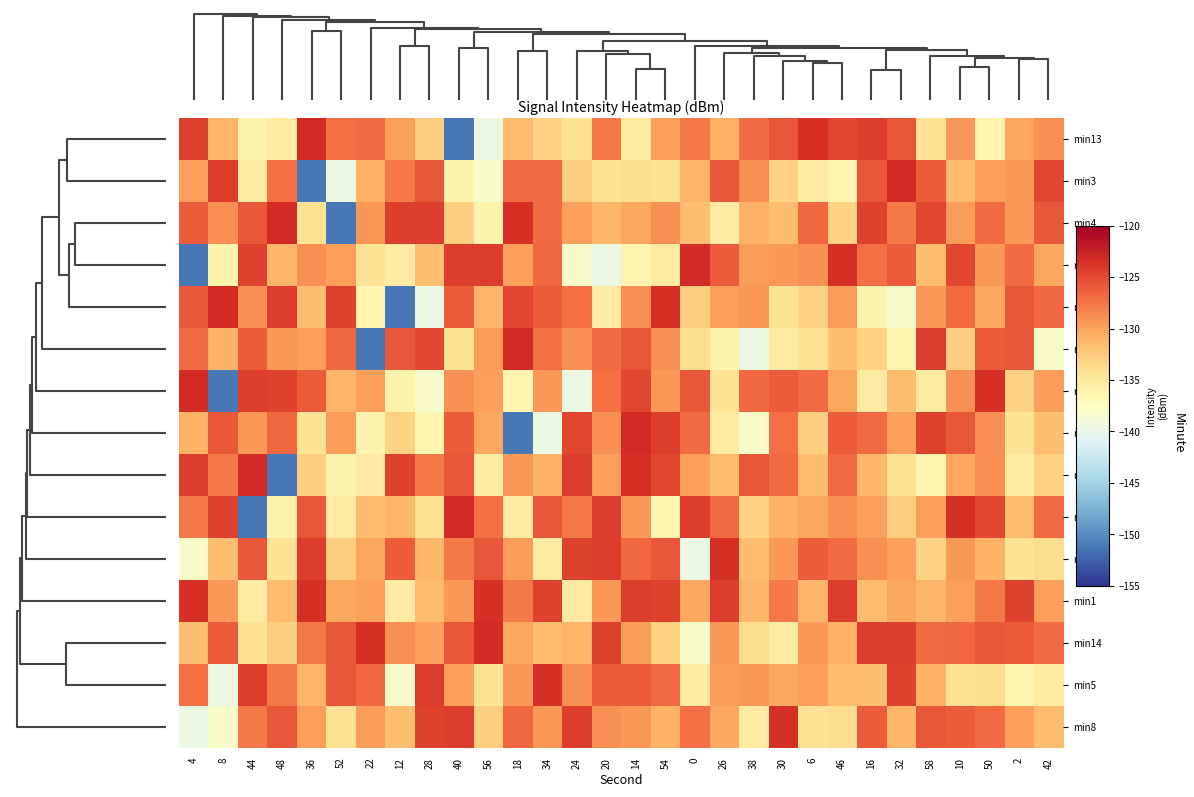

How many data points does each series have?

30